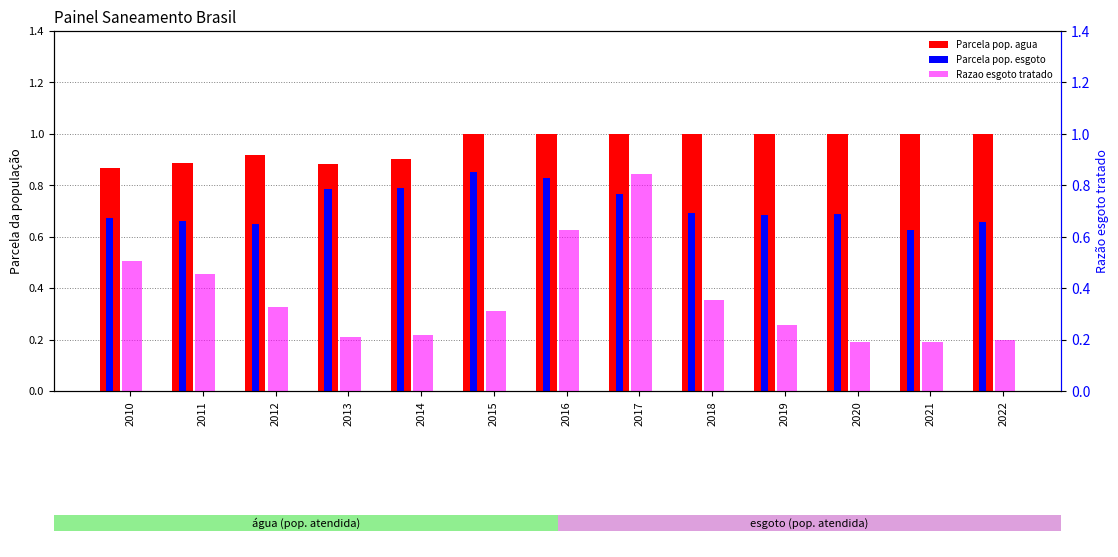

Which category has the lowest value across all series?

2021